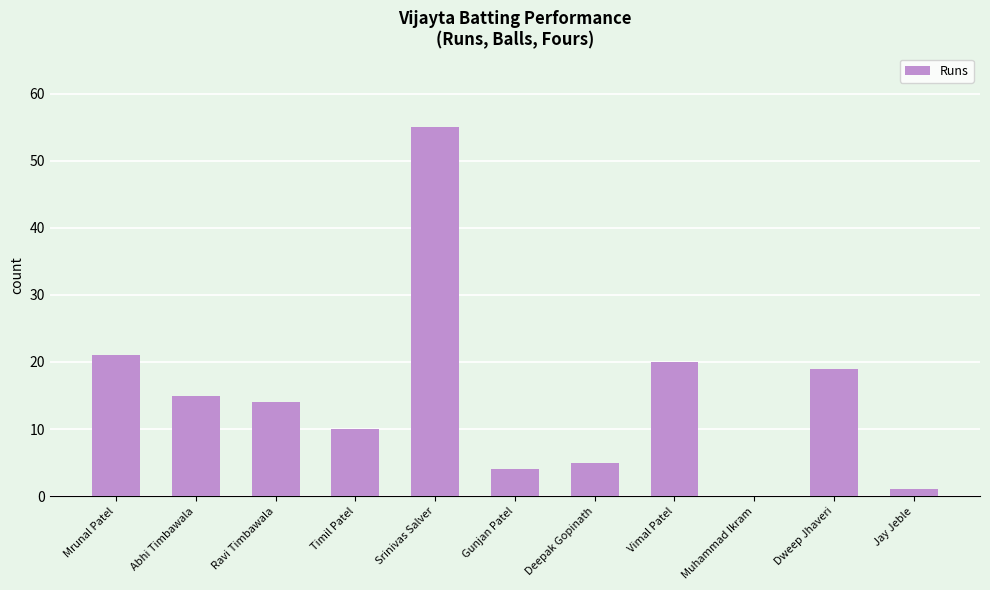

What is the change in value from Srinivas Salver to Dweep Jhaveri?

-36